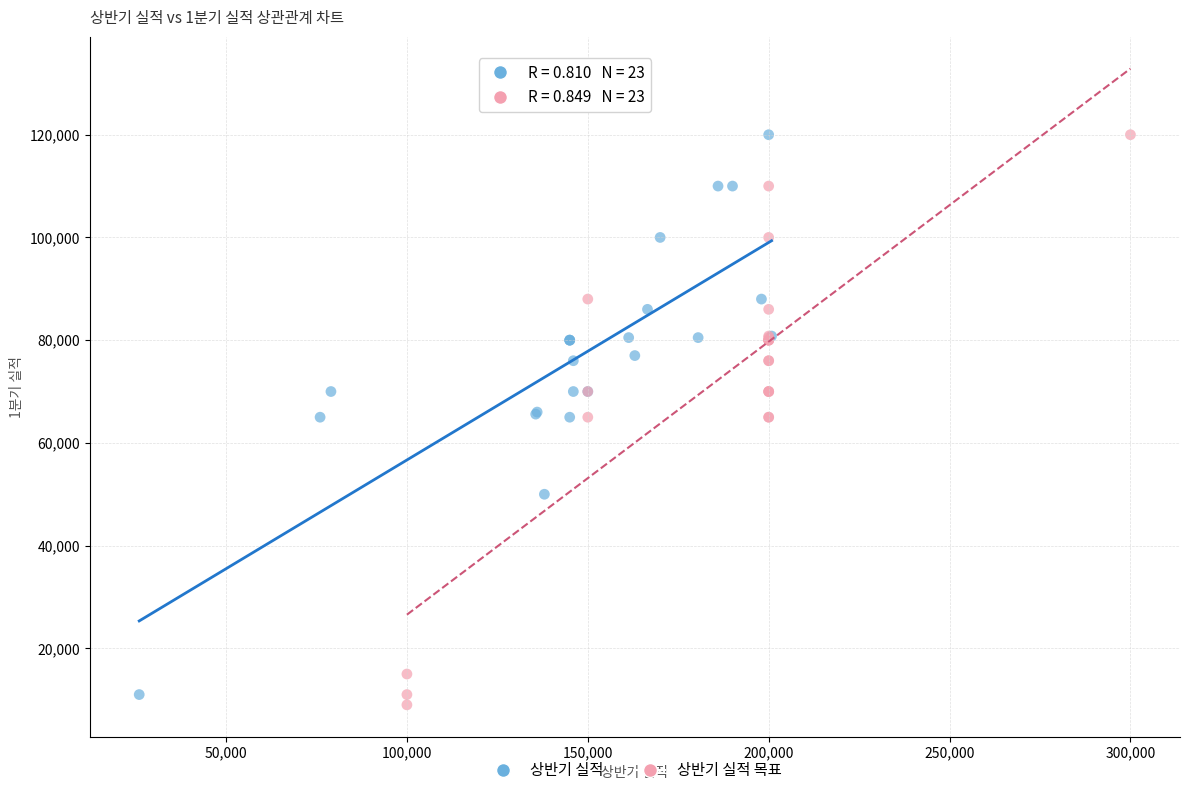

What are all the series names shown in the legend?

상반기 실적, 상반기 실적 목표